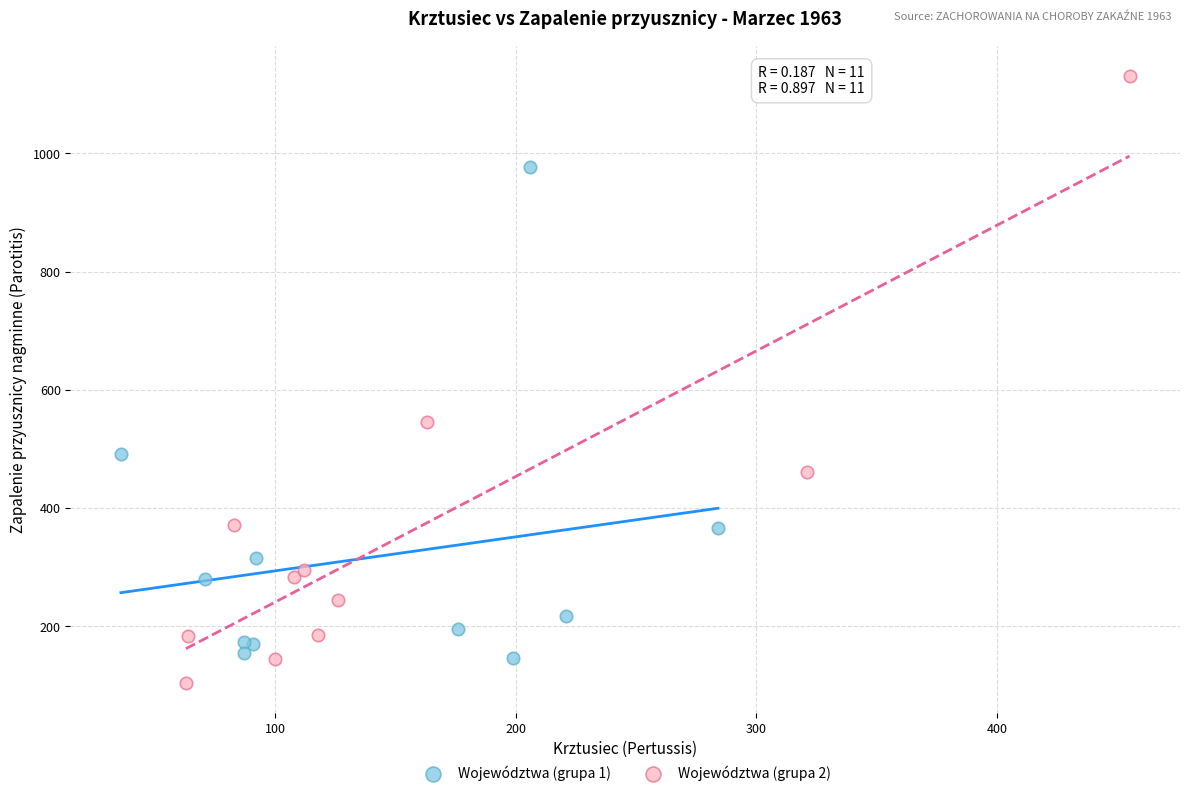

What are all the series names shown in the legend?

Województwa (grupa 1), Województwa (grupa 2)